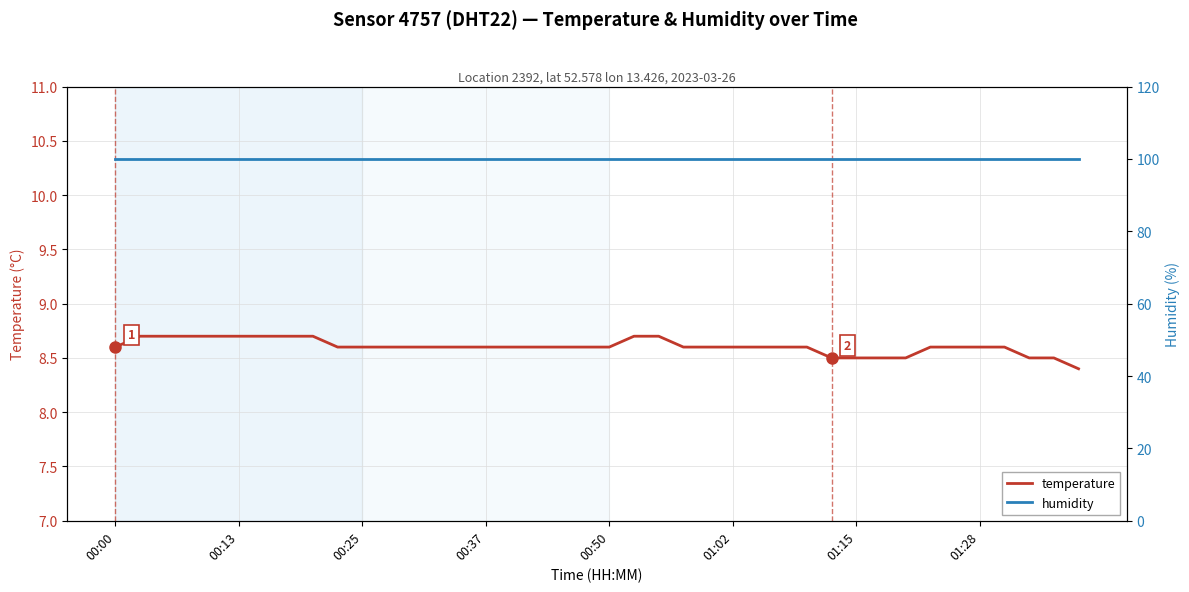

Is it true that temperature equals 2.9 at 00:00?

False